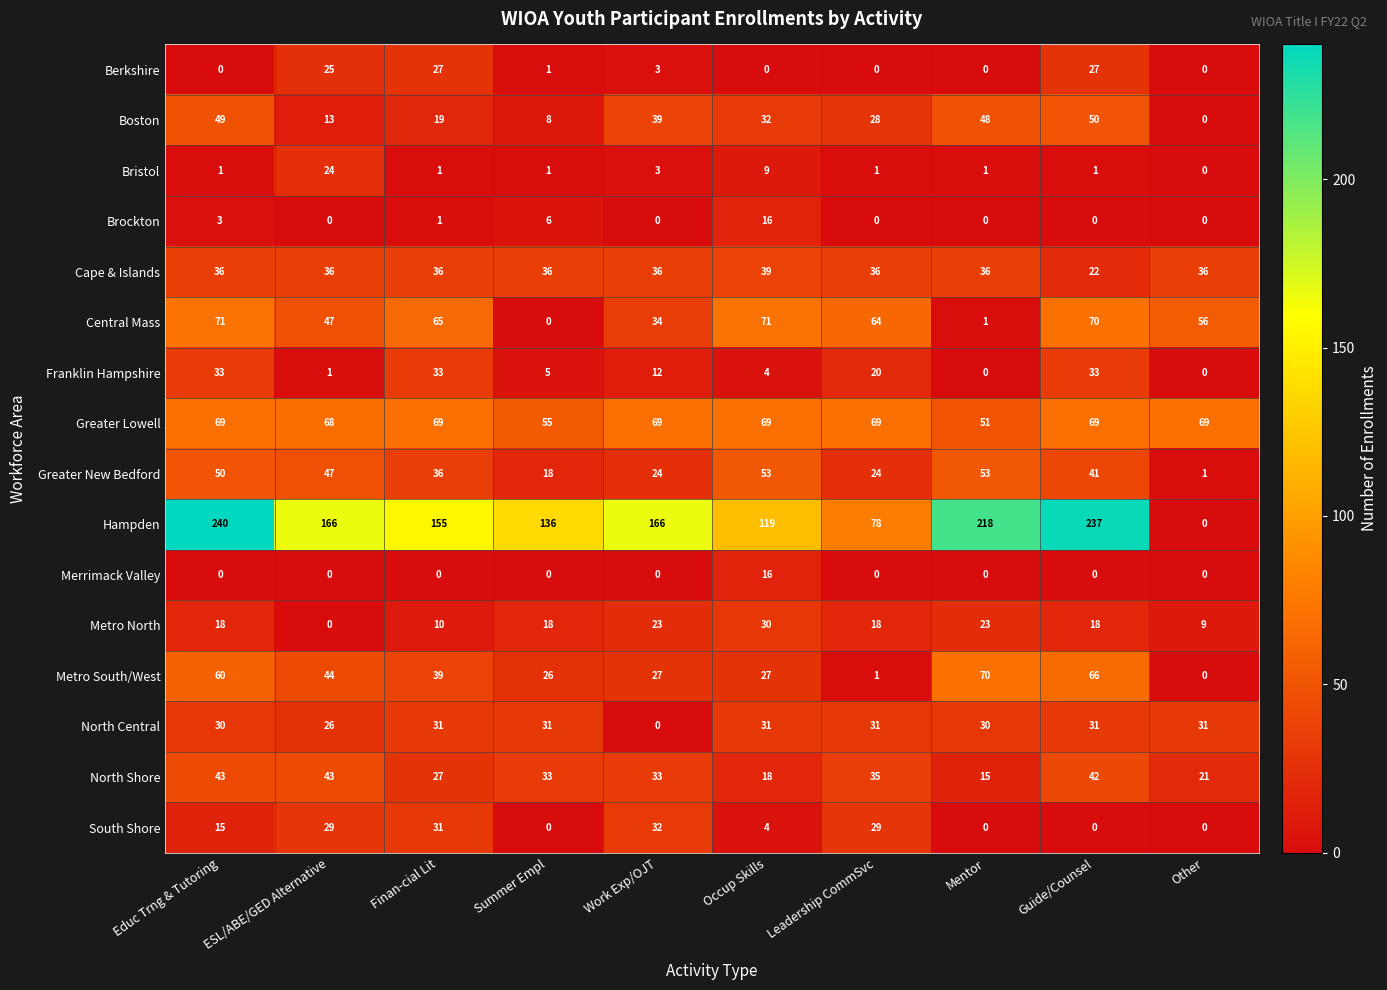

Which series has the widest spread of values?

Hampden